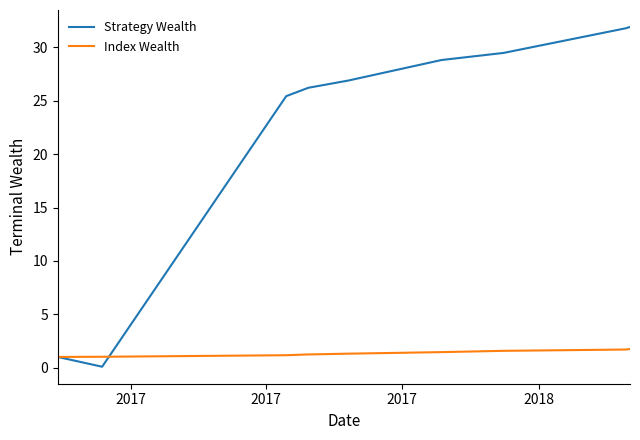

Which series has the largest total across all categories?

Strategy Wealth